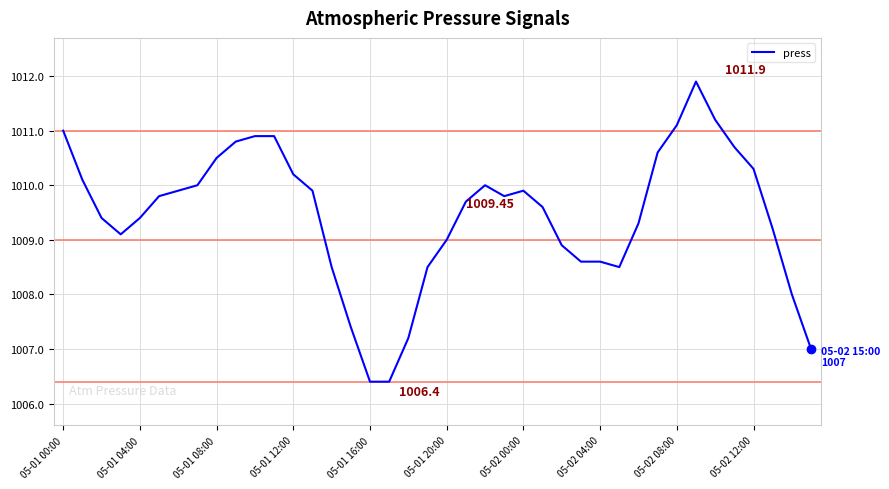

Reading left to right, what are all the values shown in this chart?

1011.0	1010.1	1009.4	1009.1	1009.4	1009.8	1009.9	1010.0	1010.5	1010.8	1010.9	1010.9	1010.2	1009.9	1008.5	1007.4	1006.4	1006.4	1007.2	1008.5	1009.0	1009.7	1010.0	1009.8	1009.9	1009.6	1008.9	1008.6	1008.6	1008.5	1009.3	1010.6	1011.1	1011.9	1011.2	1010.7	1010.3	1009.2	1008.0	1007.0